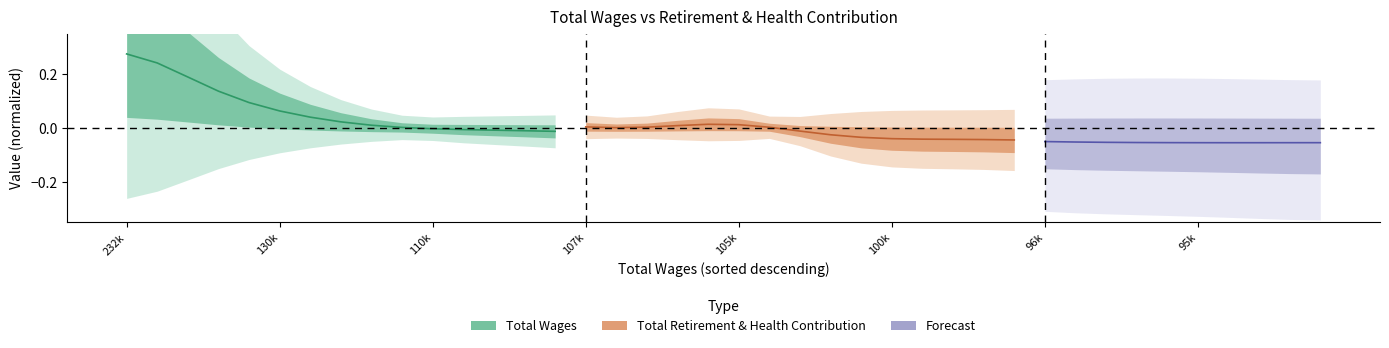

The chart shows a value of -0.0 at 96k. True or false?

False